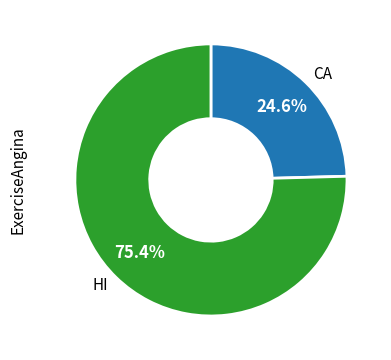

How many slices are in this pie chart?

2